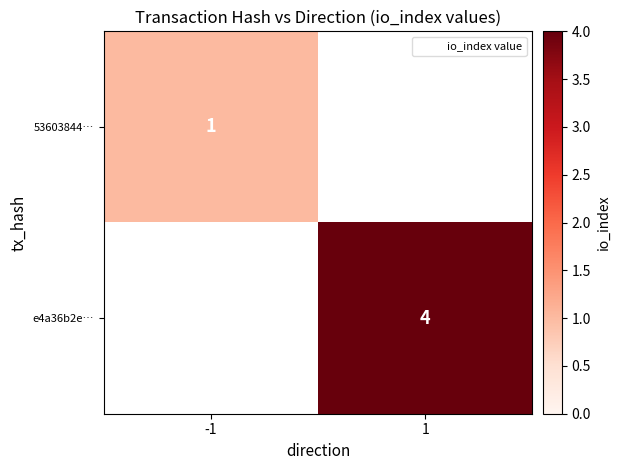

Is it true that e4a36b2e… equals 1 at 1?

False